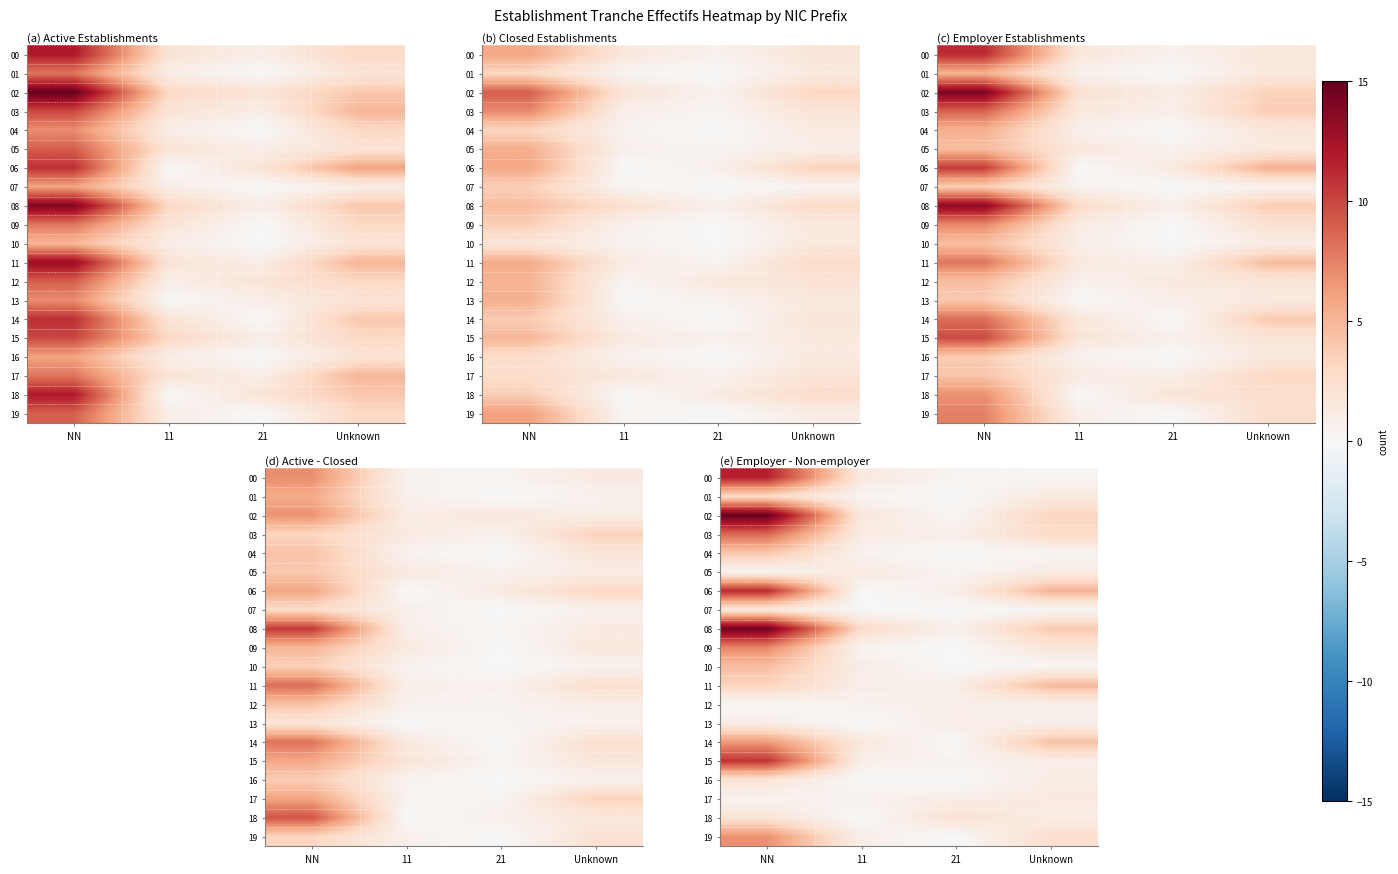

What is the minimum value for 17?

0.4